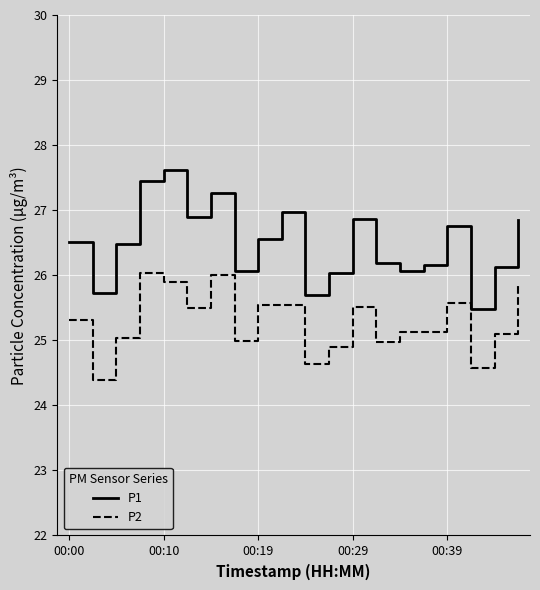

Rank the series by their average value, from highest to lowest.

P1, P2